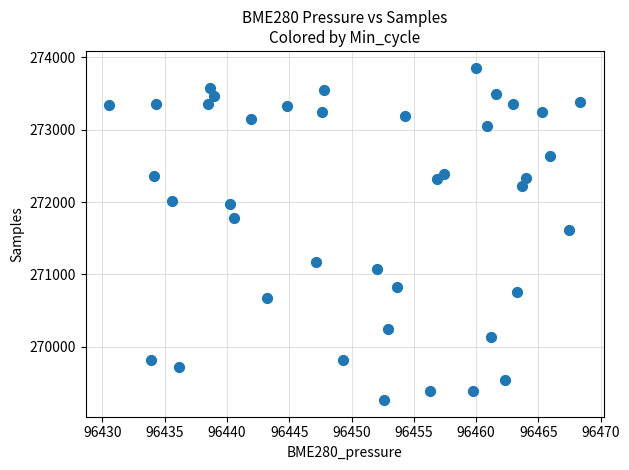

What is the range of Y values (max minus min)?

4597